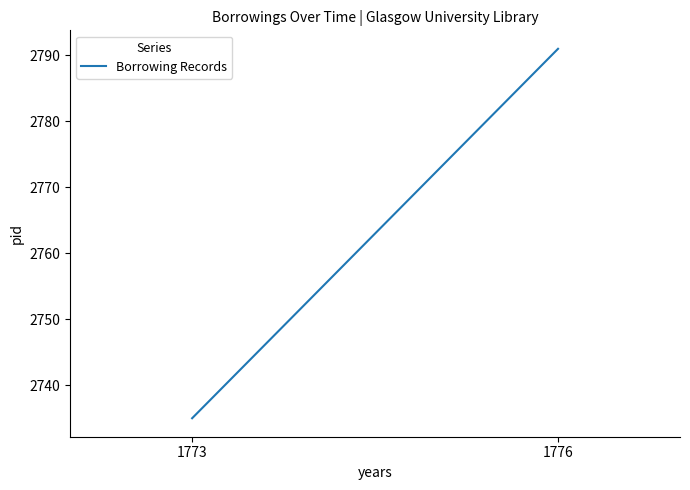

What is the difference between the values at 1773 and 1776?

56